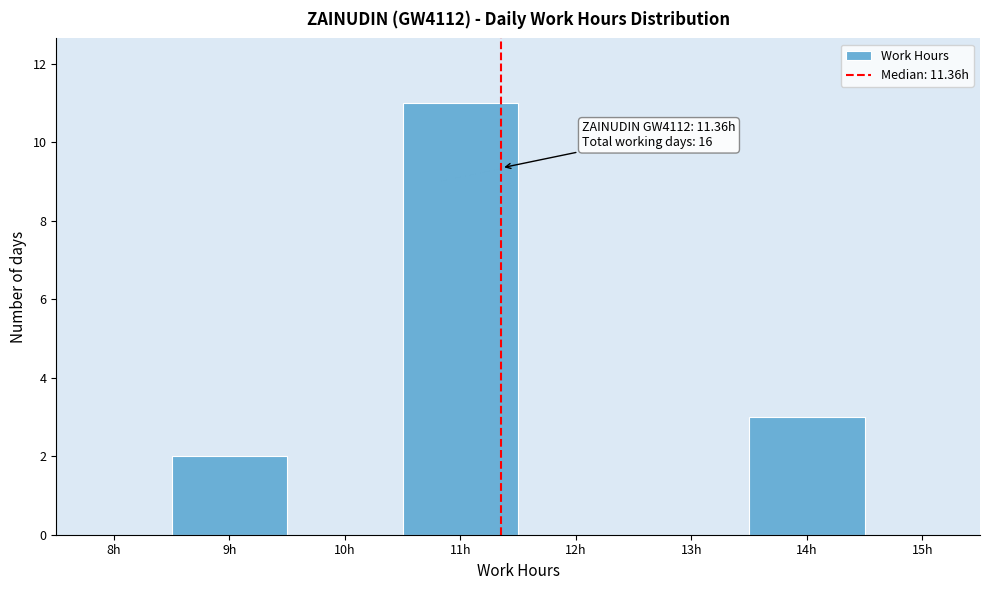

Reading left to right, extract all data points from this chart.

8h=0	9h=2	10h=0	11h=11	12h=0	13h=0	14h=3	15h=0